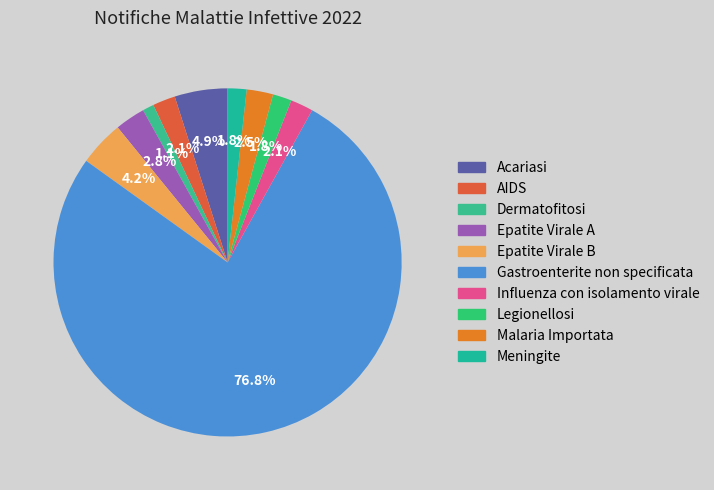

What is the largest slice in the pie chart?

Gastroenterite non specificata